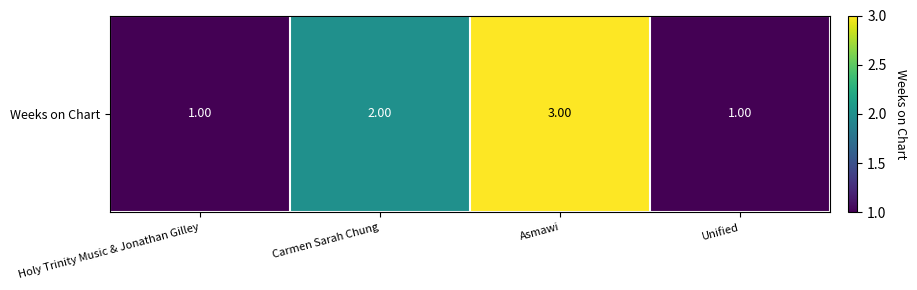

The chart shows a value of 2 at Unified. True or false?

False